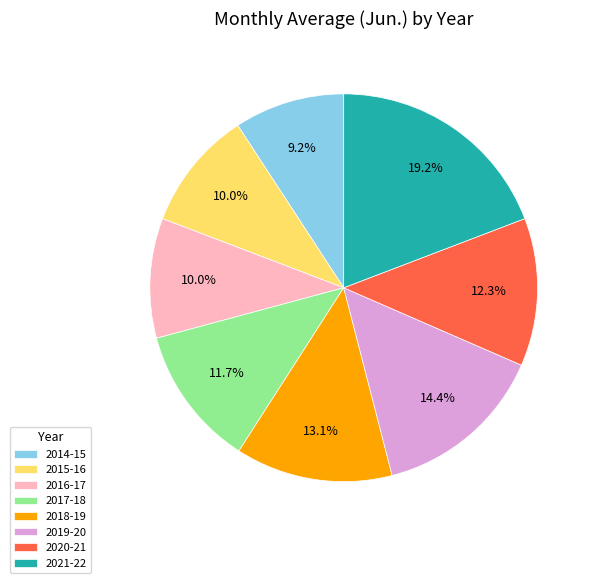

How many segments does this pie chart have?

8